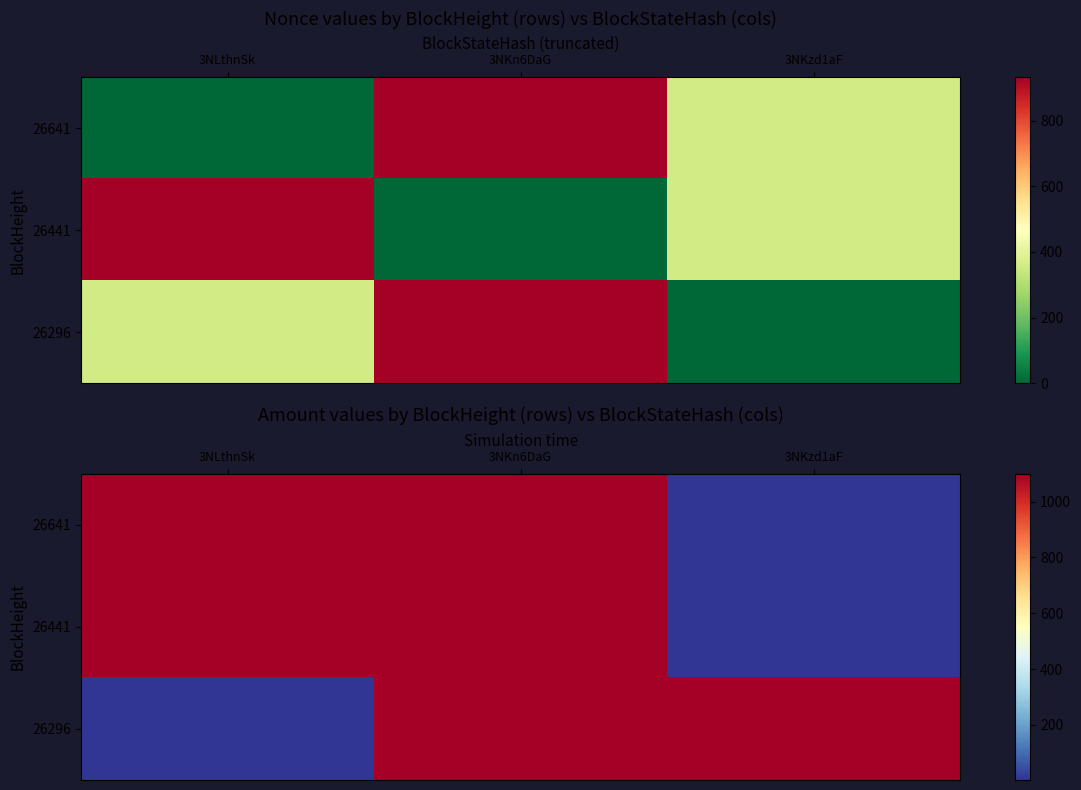

At which category does the chart reach its peak across all series?

3NLthnSk